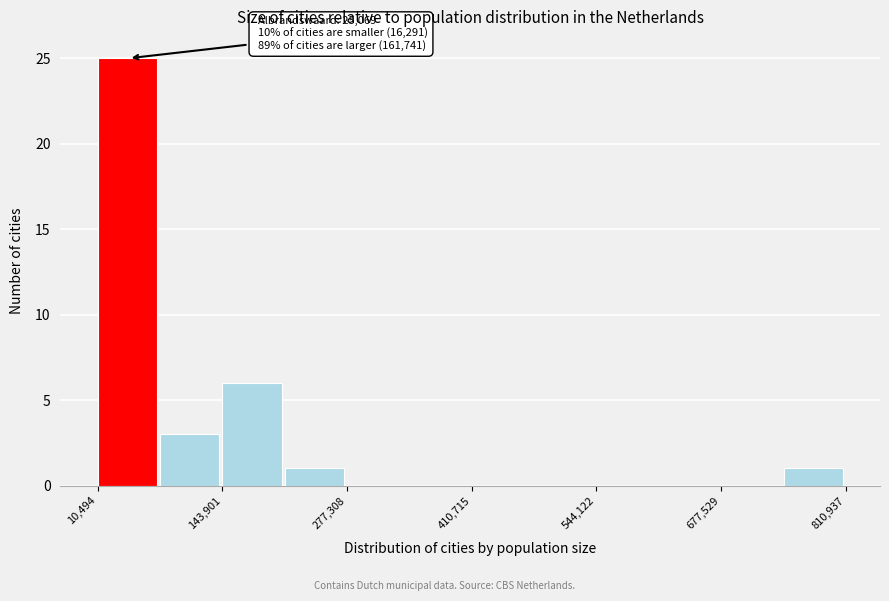

Read against the x-axis, roughly where is the centre of the tallest bar?

40000